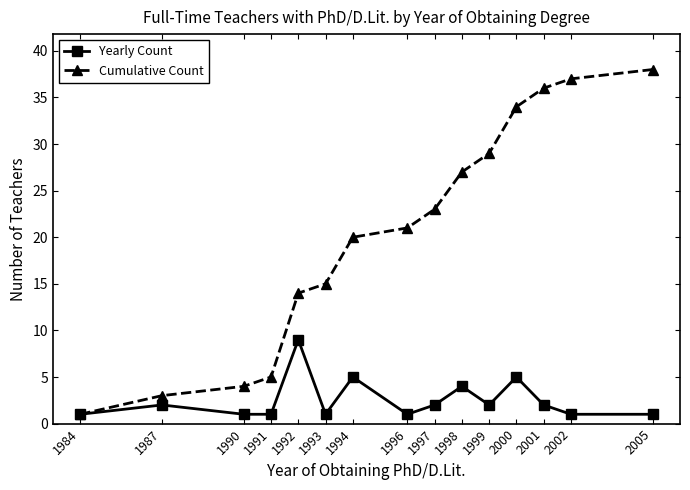

At which label is Cumulative Count closest to 19?

1994